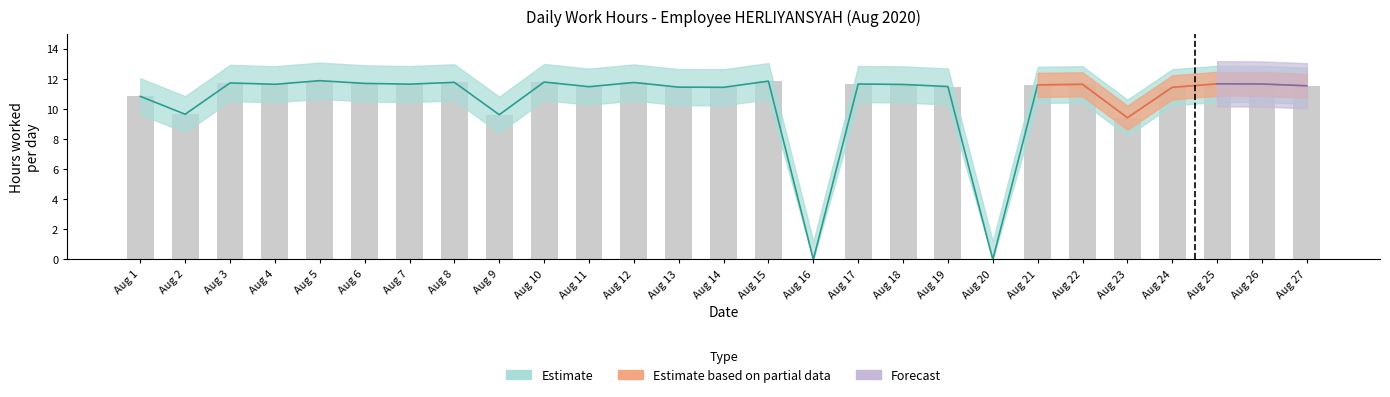

At which label does Estimate first exceed 11?

Aug 3